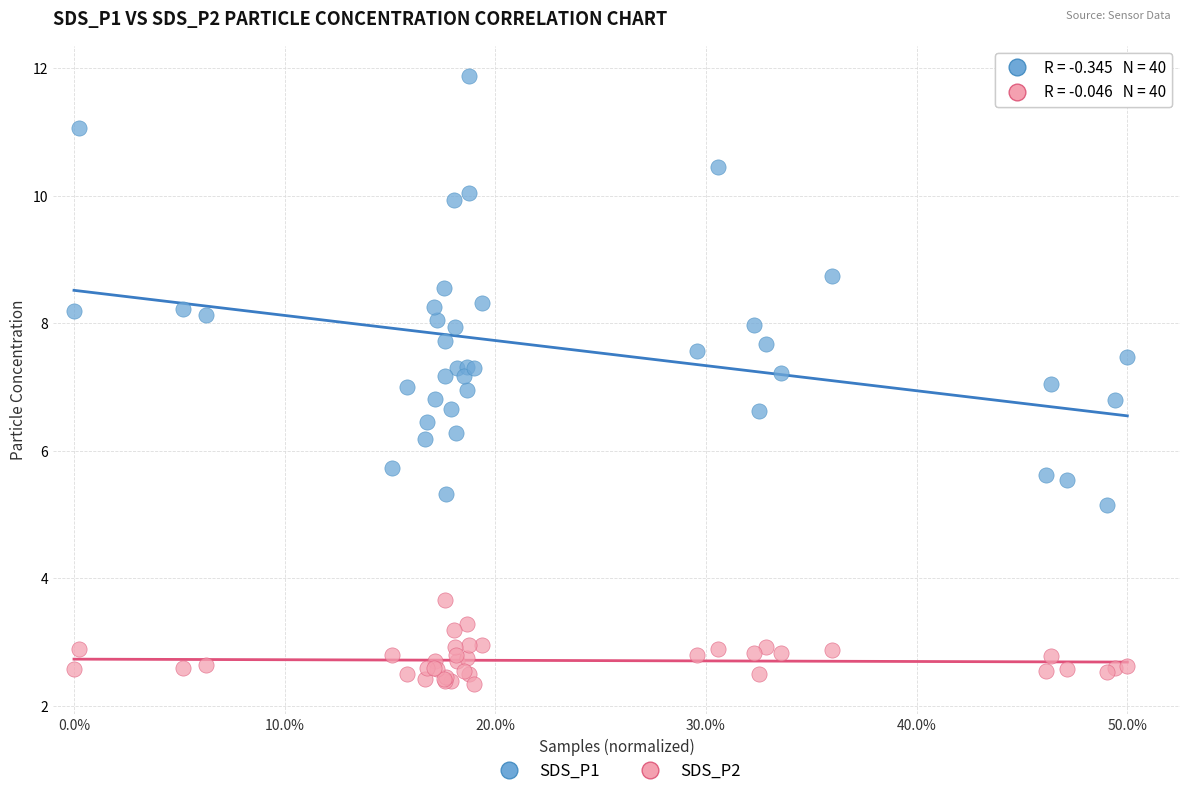

Which series has the largest Y range (max minus min)?

SDS_P1